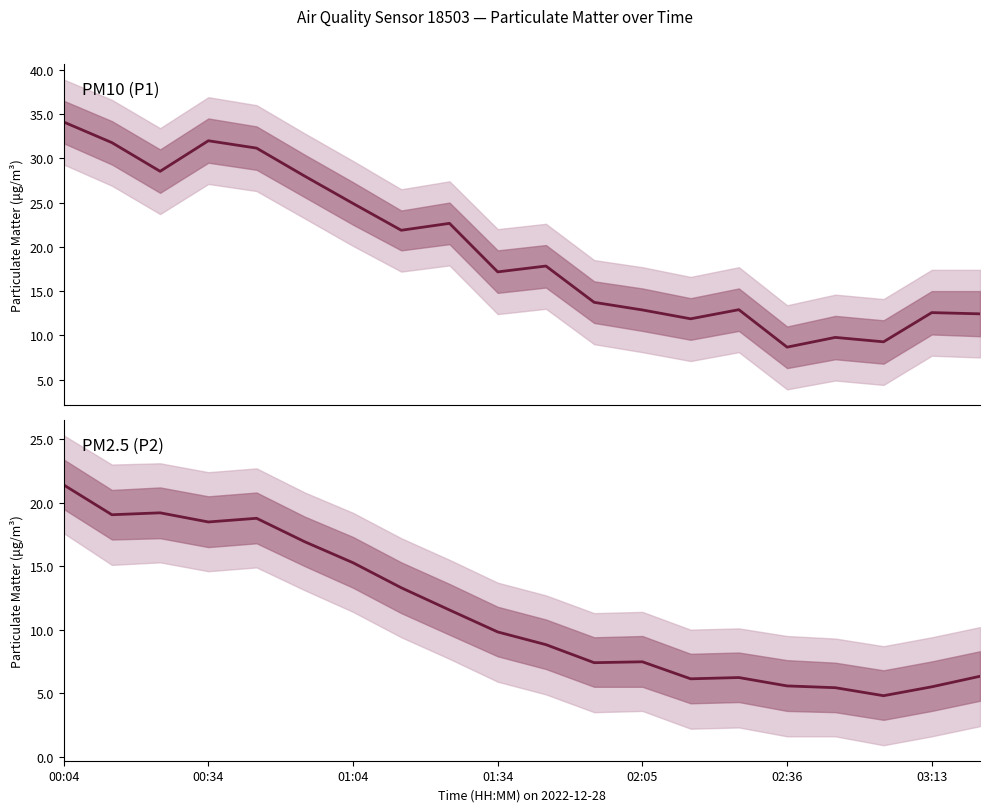

What is the value of the PM2.5 (P2) point at the 16th from the left?

5.6